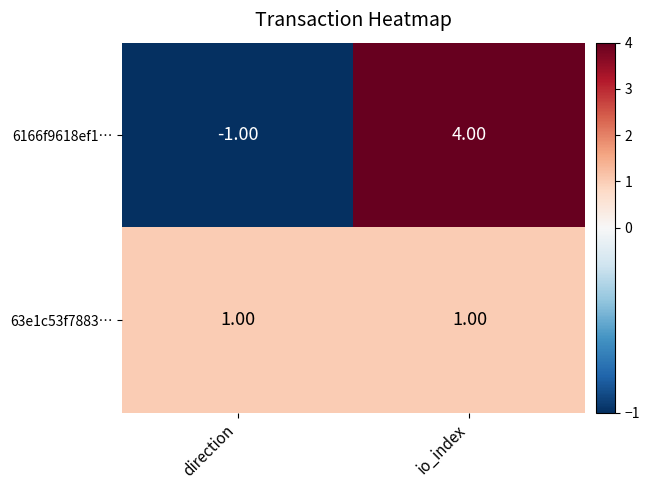

Rank the series at direction from highest to lowest value.

63e1c53f7883…, 6166f9618ef1…